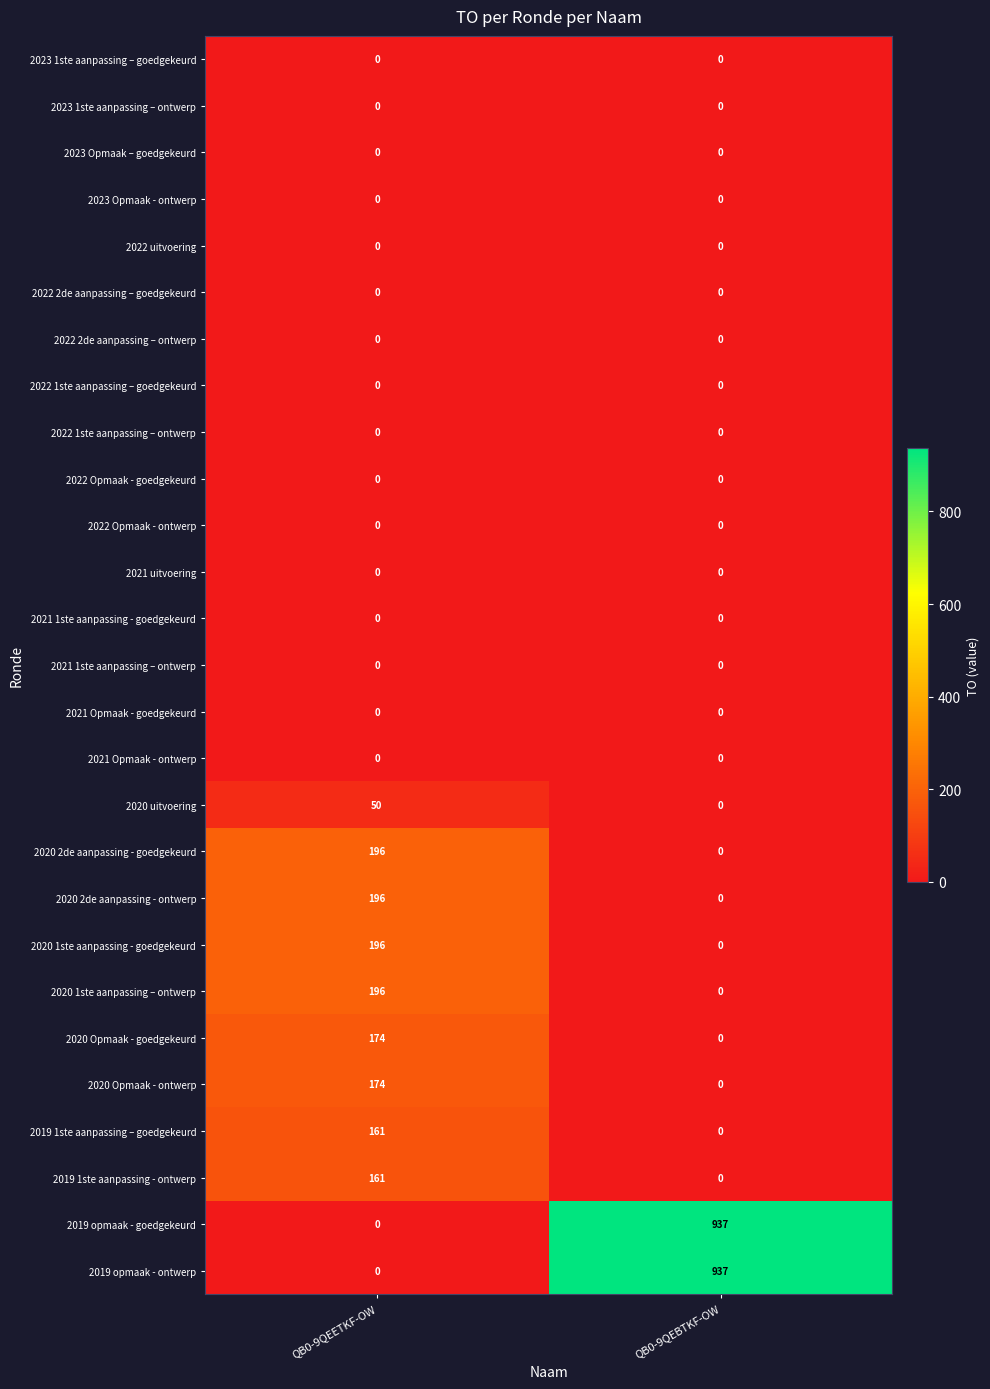

What is the sum of the 2019 opmaak - ontwerp values at QB0-9QEETKF-OW and QB0-9QEBTKF-OW?

937